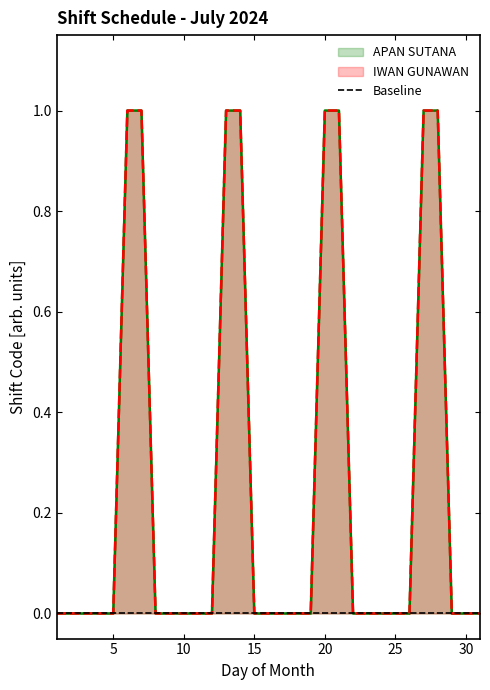

Reading left to right, what are all the values shown in this chart?

APAN SUTANA (line): 0.0	0.0	0.0	0.0	0.0	1.0	1.0	0.0	0.0	0.0	0.0	0.0	1.0	1.0	0.0	0.0	0.0	0.0	0.0	1.0	1.0	0.0	0.0	0.0	0.0	0.0	1.0	1.0	0.0	0.0	0.0
IWAN GUNAWAN (line): 0.0	0.0	0.0	0.0	0.0	1.0	1.0	0.0	0.0	0.0	0.0	0.0	1.0	1.0	0.0	0.0	0.0	0.0	0.0	1.0	1.0	0.0	0.0	0.0	0.0	0.0	1.0	1.0	0.0	0.0	0.0
Baseline: 0.0	0.0	0.0	0.0	0.0	0.0	0.0	0.0	0.0	0.0	0.0	0.0	0.0	0.0	0.0	0.0	0.0	0.0	0.0	0.0	0.0	0.0	0.0	0.0	0.0	0.0	0.0	0.0	0.0	0.0	0.0